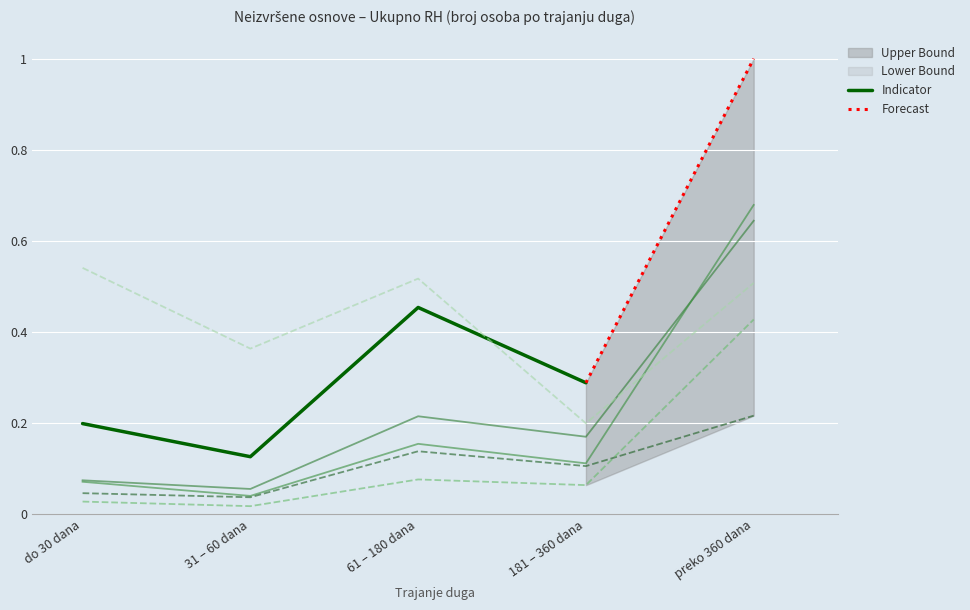

What is the total value across all series at preko 360 dana?

2.5